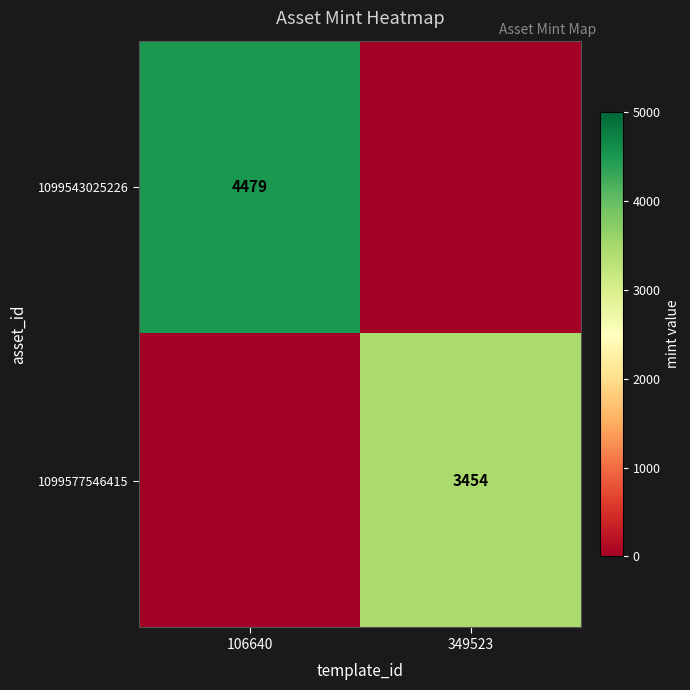

Is the value of 1099543025226 at 106640 greater than the value of 1099577546415 at 349523?

Yes